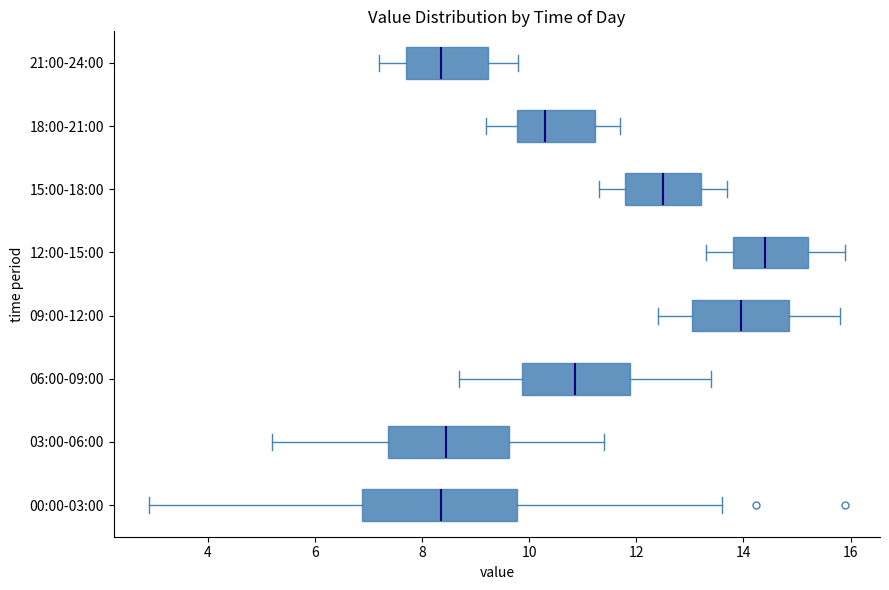

Reading bottom to top, read every box against the x-axis: the position of its median line, the range the box covers, and the ends of its whiskers. The values are not printed on the chart, so give them approximately, as read against the axis.

00:00-03:00: median 8.4, box 6.8 to 9.8, whiskers 3.0 to 13.6
03:00-06:00: median 8.4, box 7.4 to 9.6, whiskers 5.2 to 11.4
06:00-09:00: median 10.8, box 9.8 to 11.8, whiskers 8.8 to 13.4
09:00-12:00: median 14.0, box 13.0 to 14.8, whiskers 12.4 to 15.8
12:00-15:00: median 14.4, box 13.8 to 15.2, whiskers 13.4 to 16.0
15:00-18:00: median 12.6, box 11.8 to 13.2, whiskers 11.4 to 13.8
18:00-21:00: median 10.4, box 9.8 to 11.2, whiskers 9.2 to 11.8
21:00-24:00: median 8.4, box 7.8 to 9.2, whiskers 7.2 to 9.8